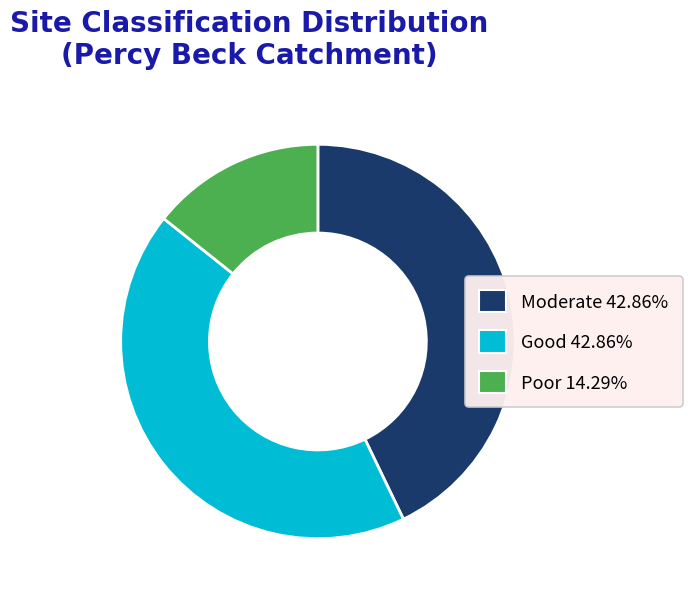

Is the sum of Moderate and Good greater than half?

Yes